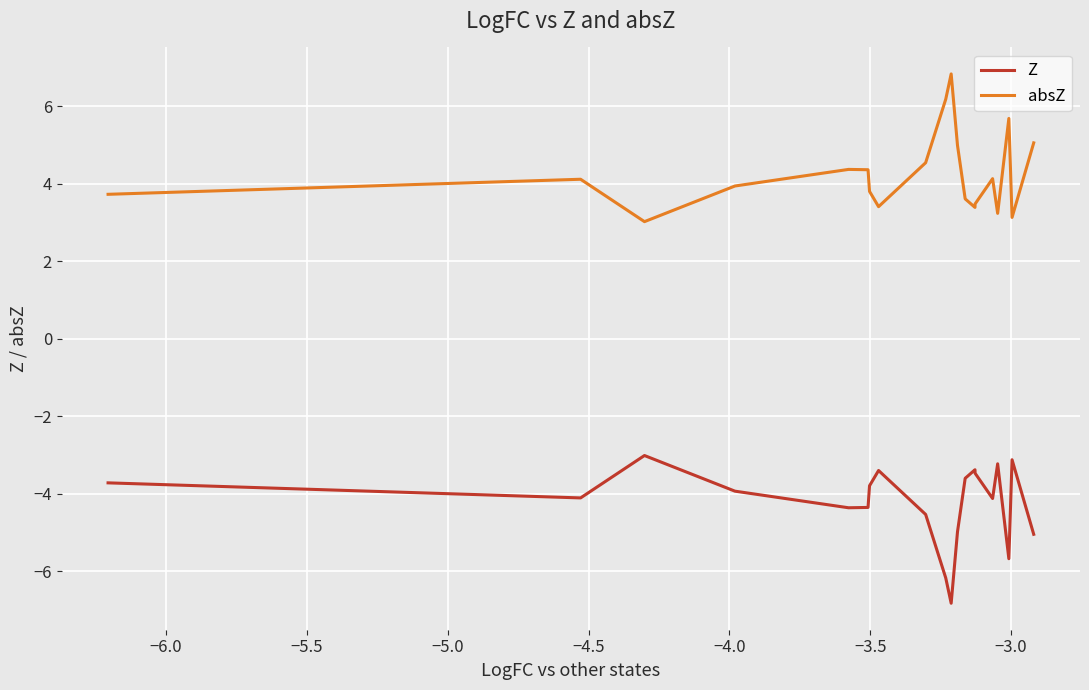

What is the maximum value shown in the chart?

6.8